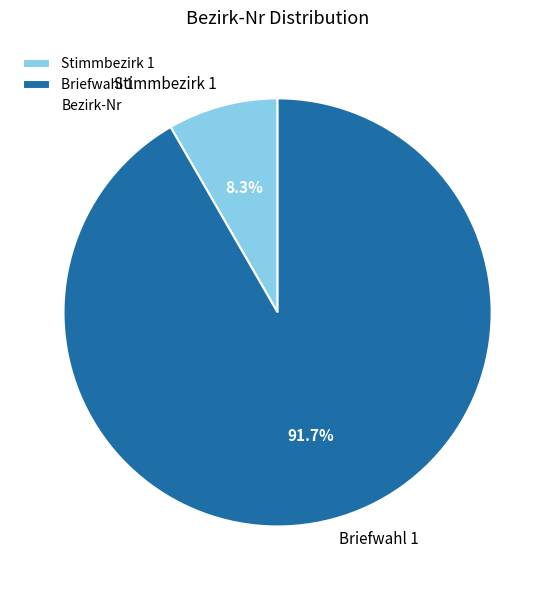

How many slices are in this pie chart?

2